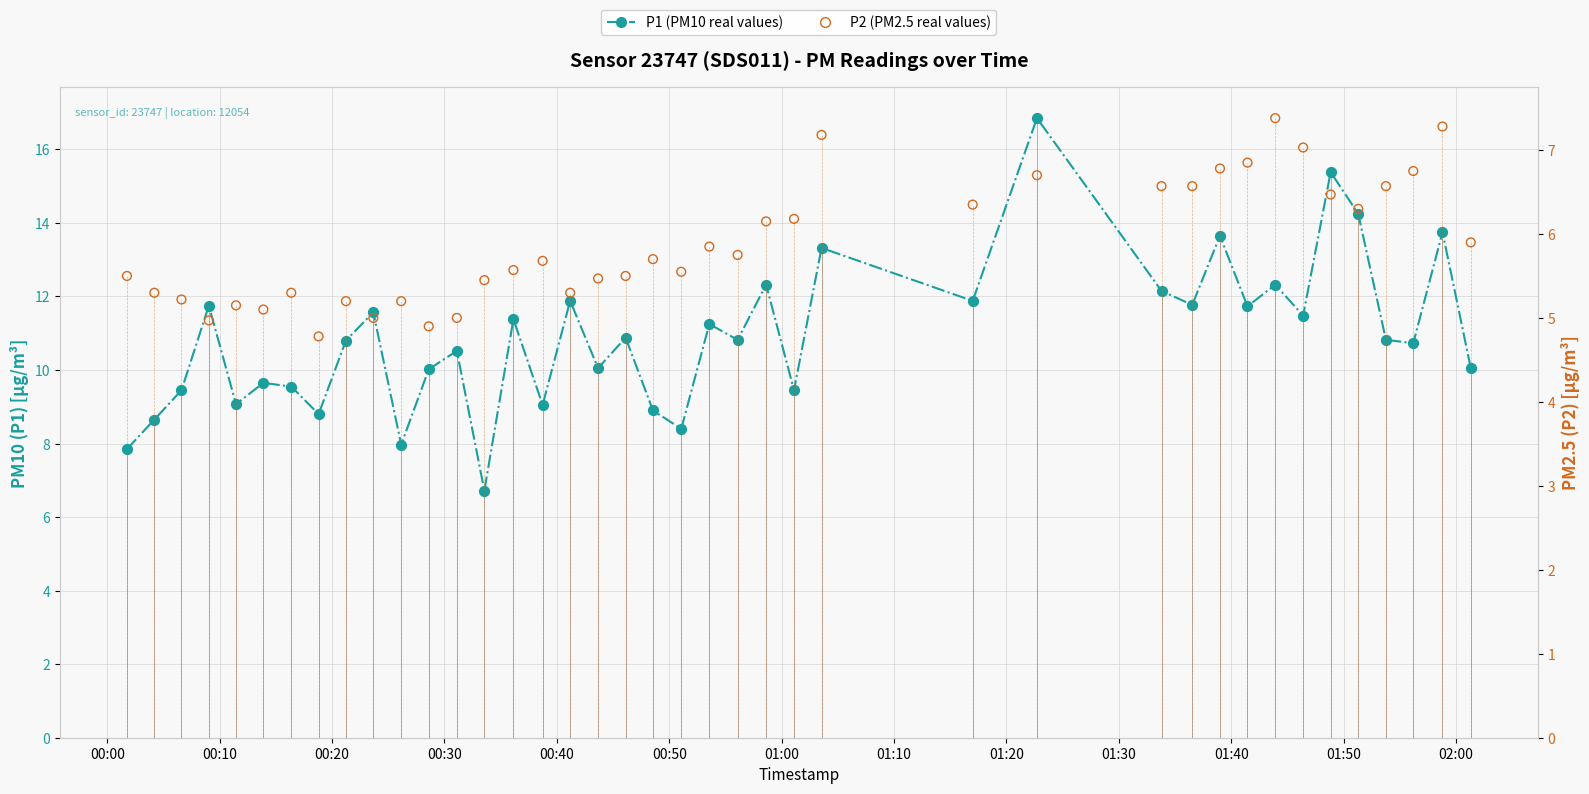

Is the value of P2 (PM2.5) at 02:00 greater than the value of P1 (PM10) at 26?

No